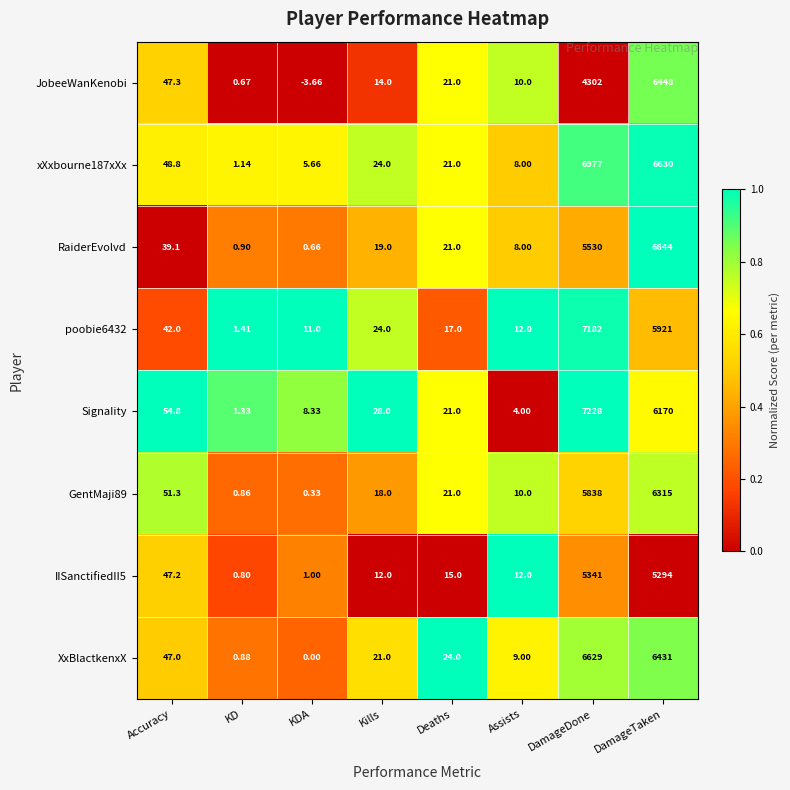

At which category is the sum across all series the highest?

DamageTaken